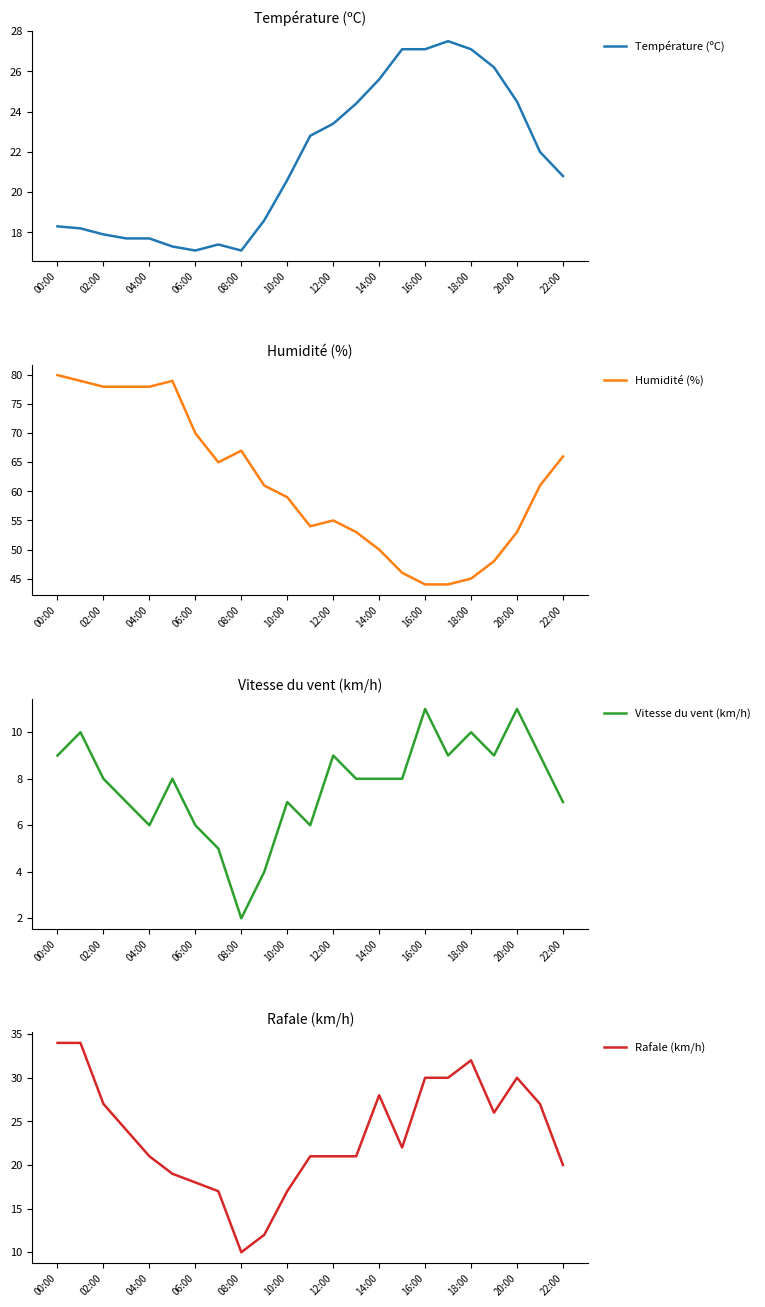

What position from the right is 13?

10